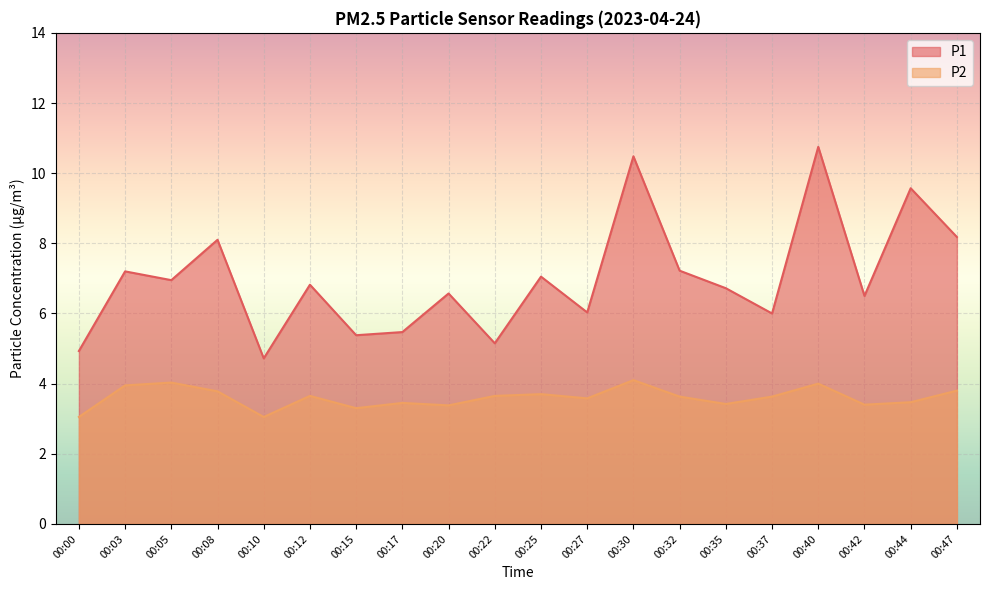

Is the value of P2 at 00:08 greater than the value of P1 at 00:12?

No